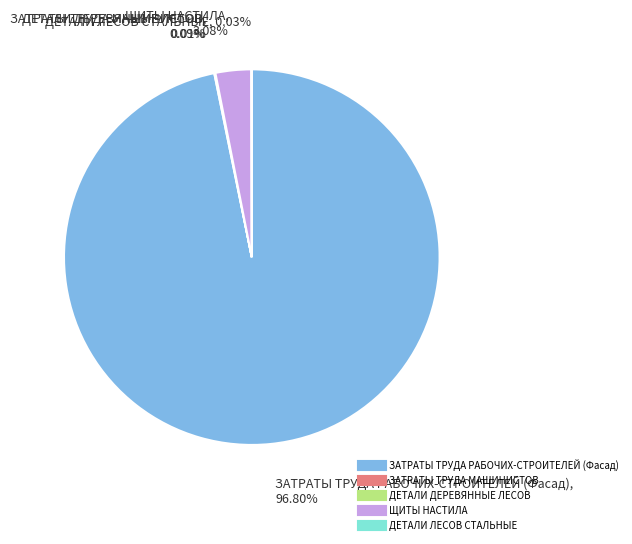

Which category has the biggest portion of the pie?

ЗАТРАТЫ ТРУДА РАБОЧИХ-СТРОИТЕЛЕЙ (Фасад)